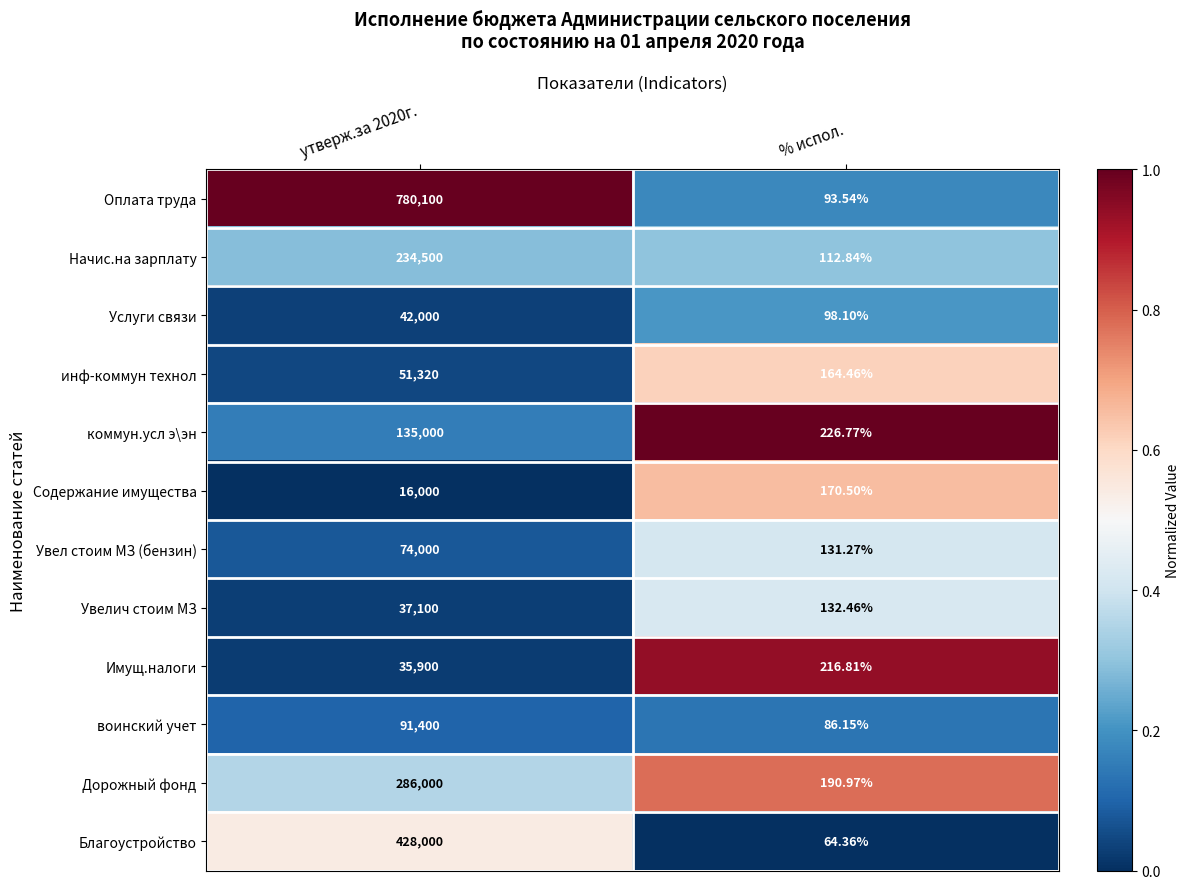

At which category does the chart reach its peak across all series?

утверж.за 2020г.